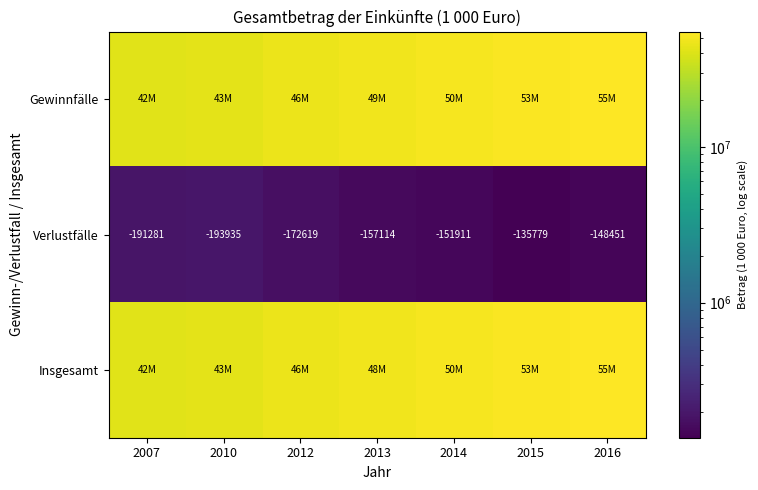

The Verlustfälle series shows -340129 at 2007. True or false?

False